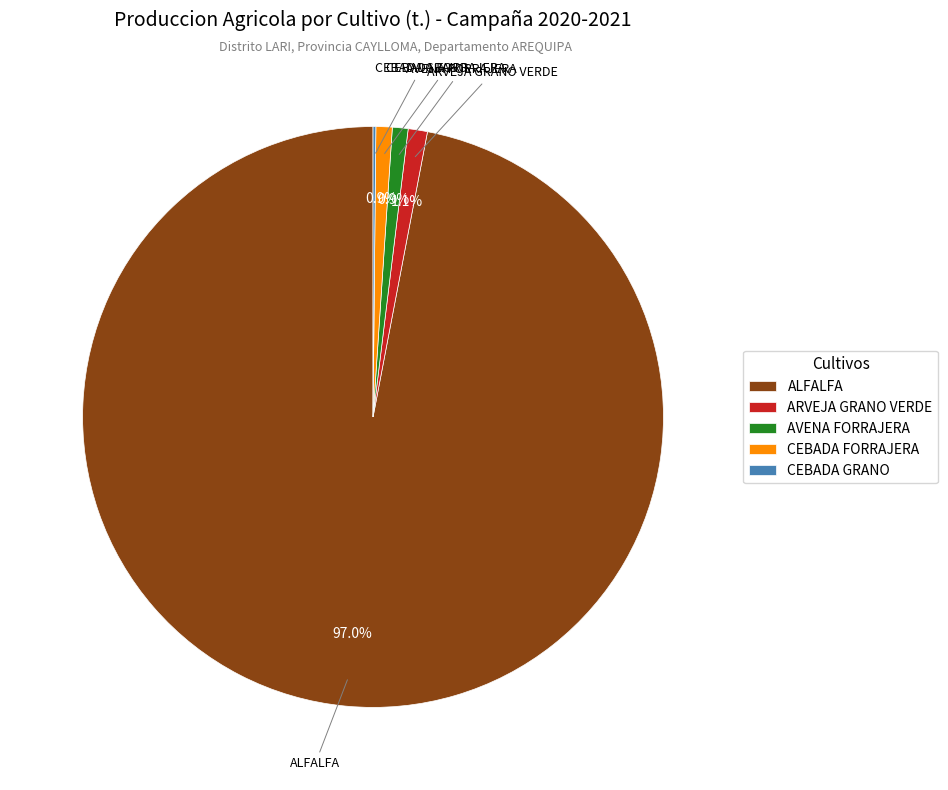

Is the sum of ALFALFA and AVENA FORRAJERA greater than half?

Yes